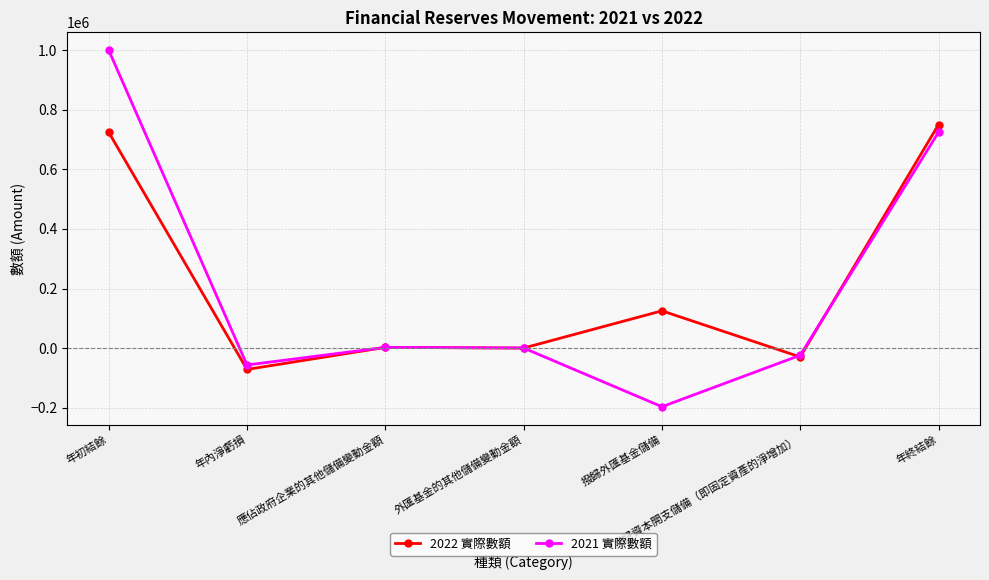

How many series are shown in this chart?

2